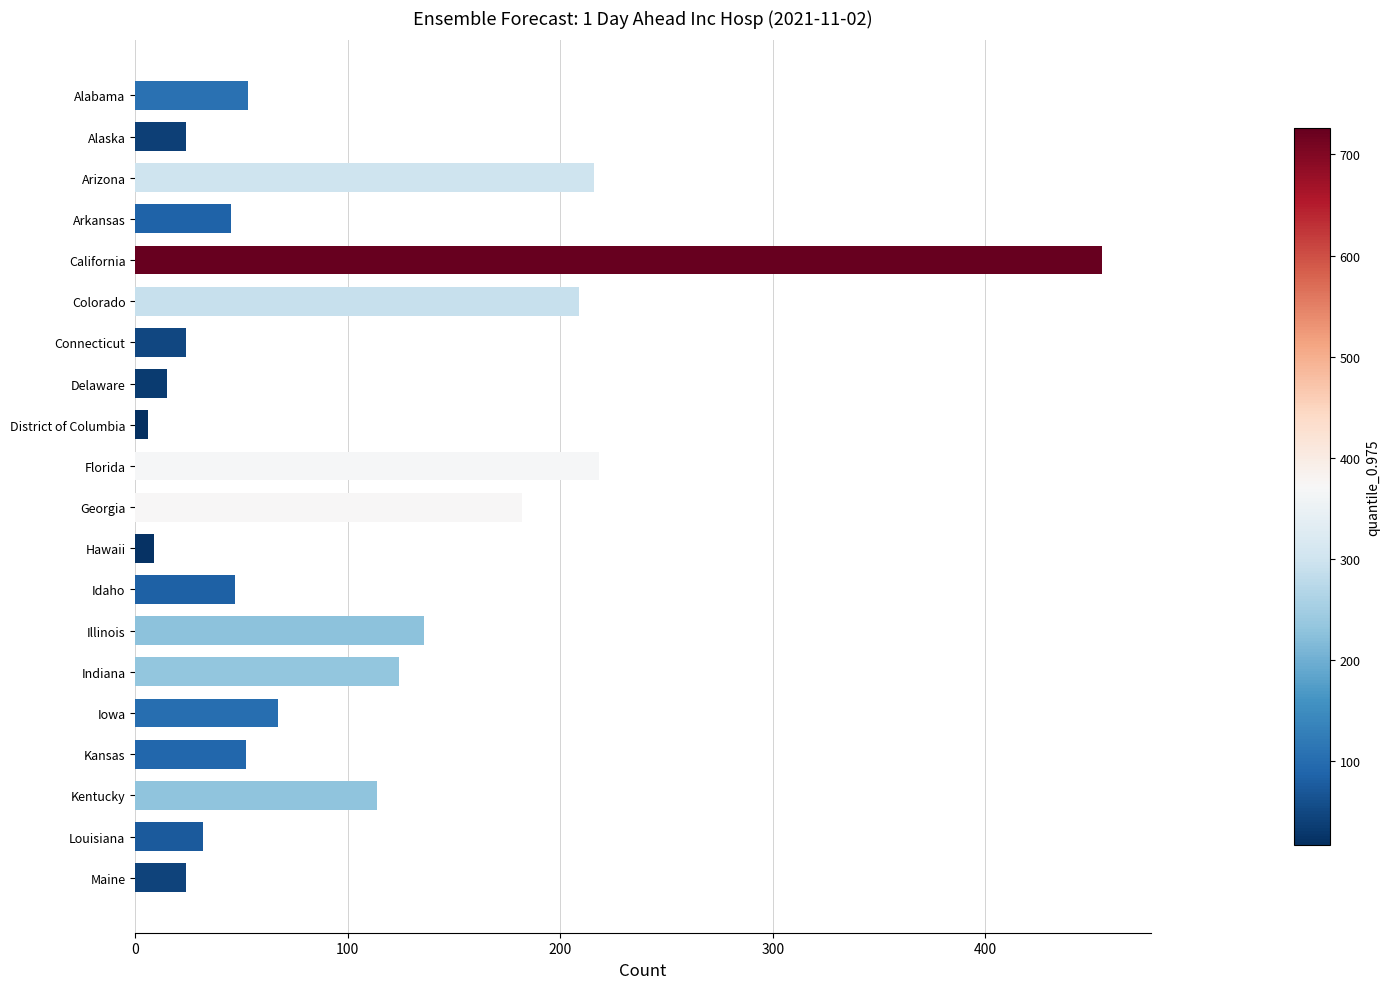

The chart shows a value of 82 at Alabama. True or false?

False